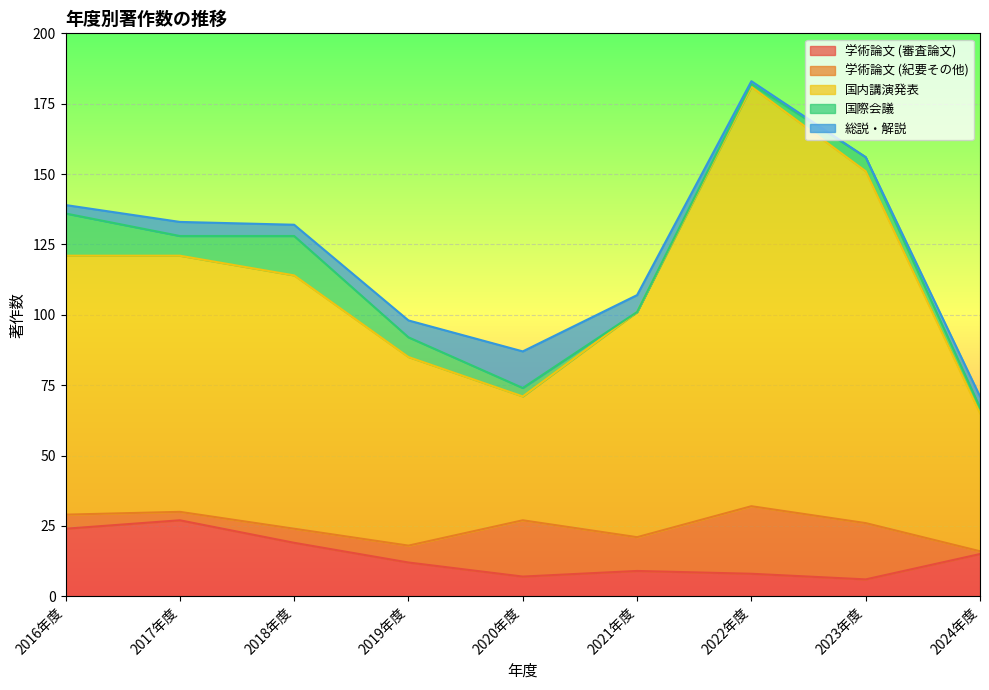

How many intersections are there between 学術論文 (紀要その他) and 国際会議?

2